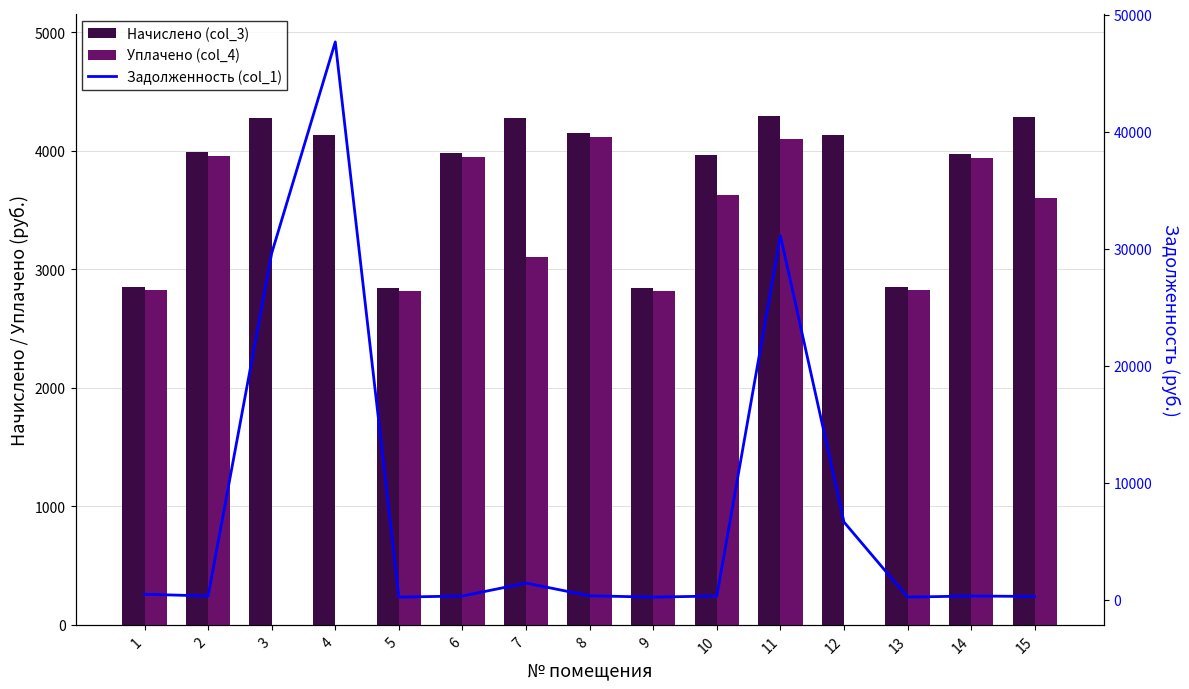

What are all the series names shown in the legend?

Начислено (col_3), Уплачено (col_4), Задолженность (col_1)